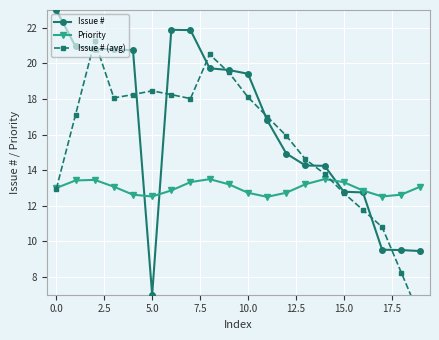

What is the average value of the Issue # series?

16.5